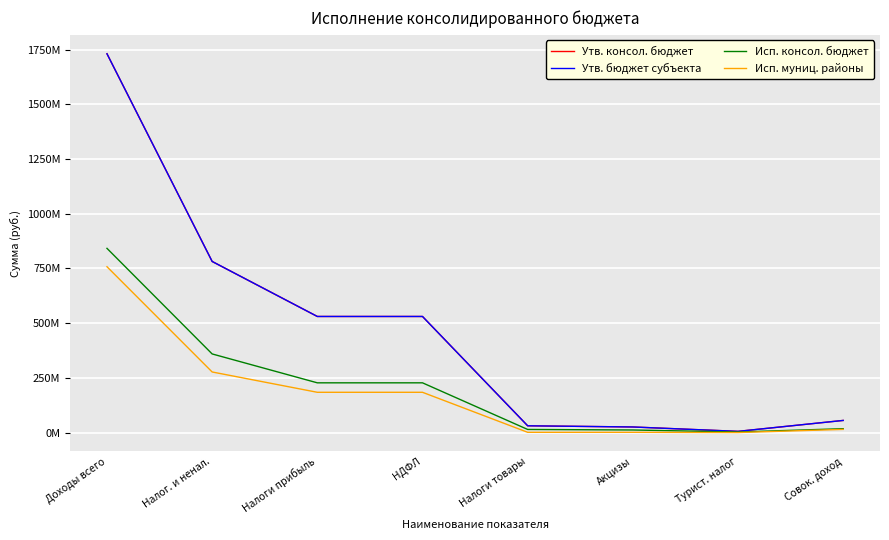

Is this an area chart (filled region under the line)?

No